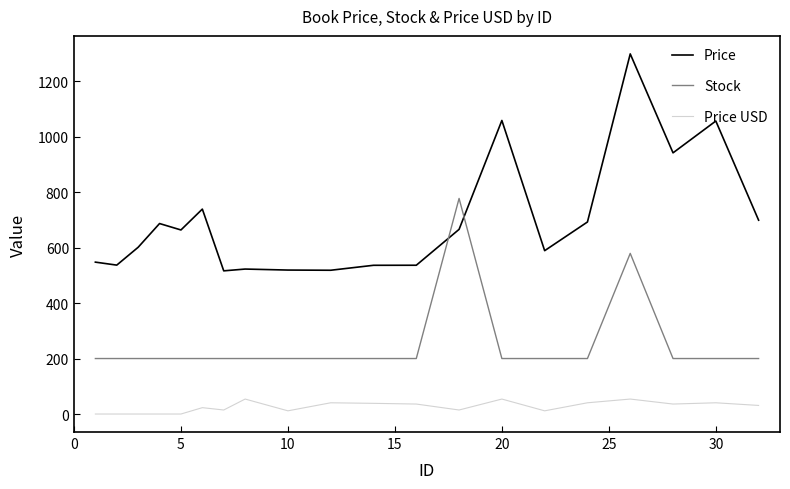

How many values in the Price series are below 663?

10